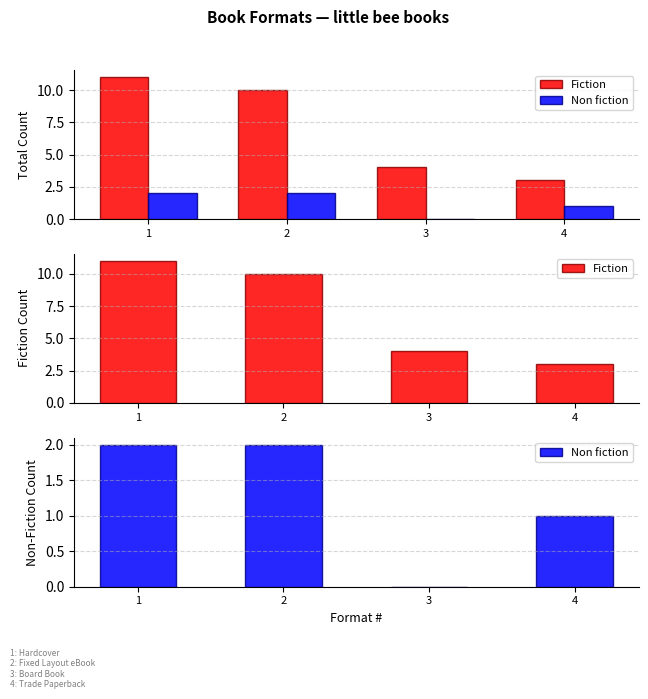

What is the difference between the maximum and minimum values in the Non fiction series?

2